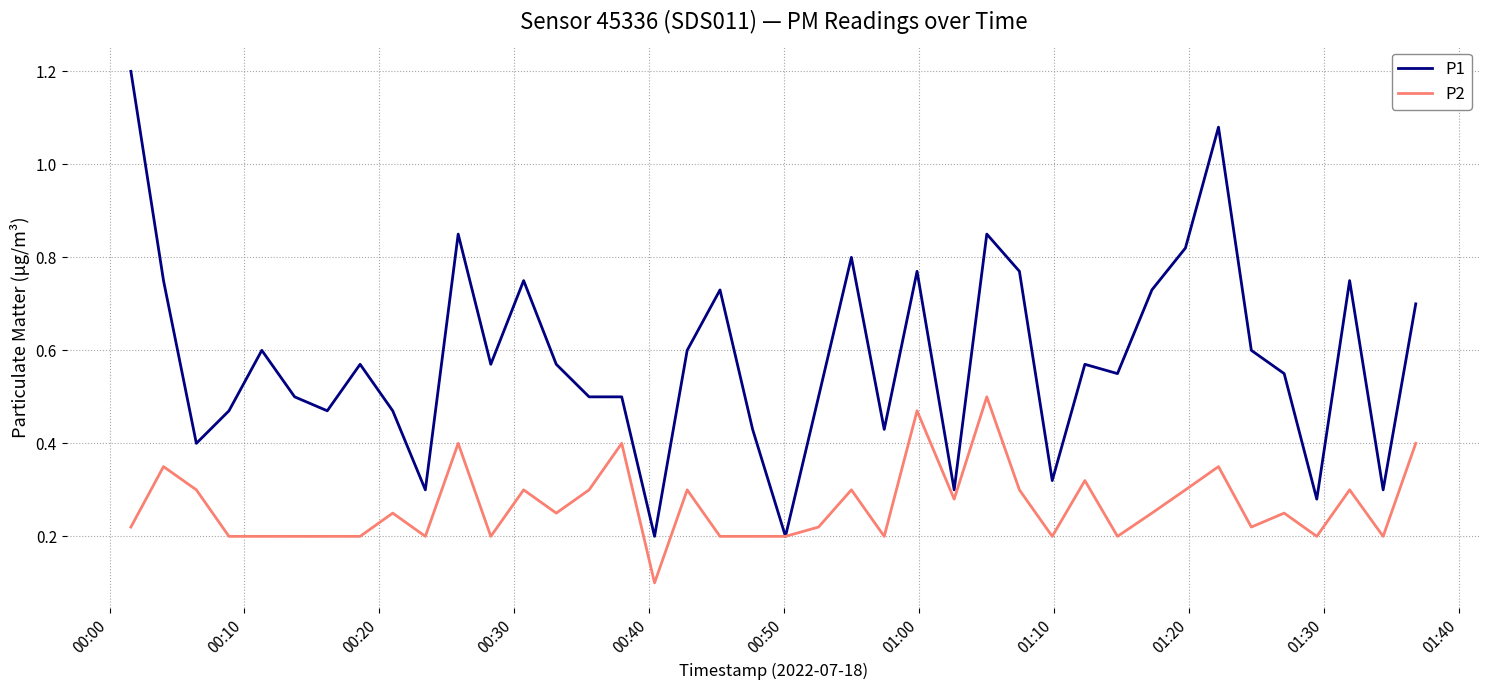

List the series in order of their peak value, highest first.

P1, P2